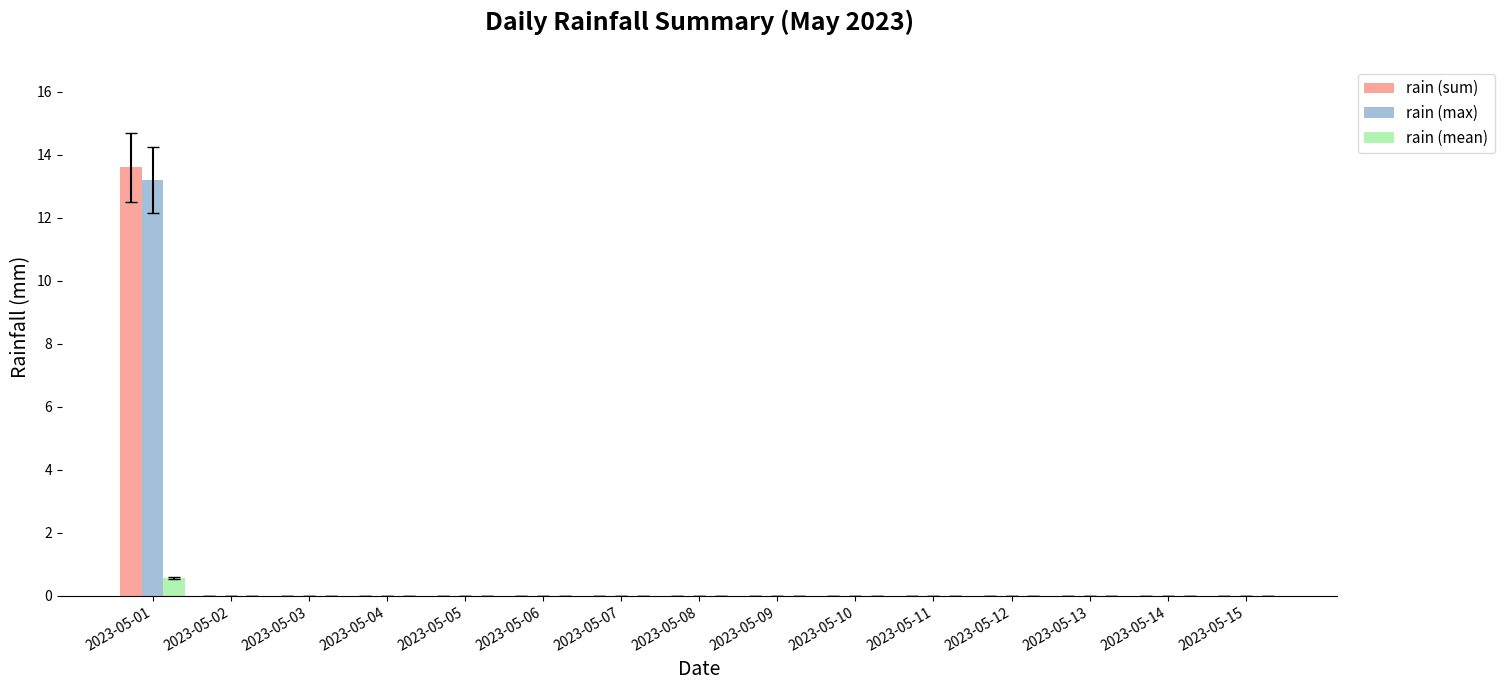

At which category is the sum across all series the highest?

2023-05-01